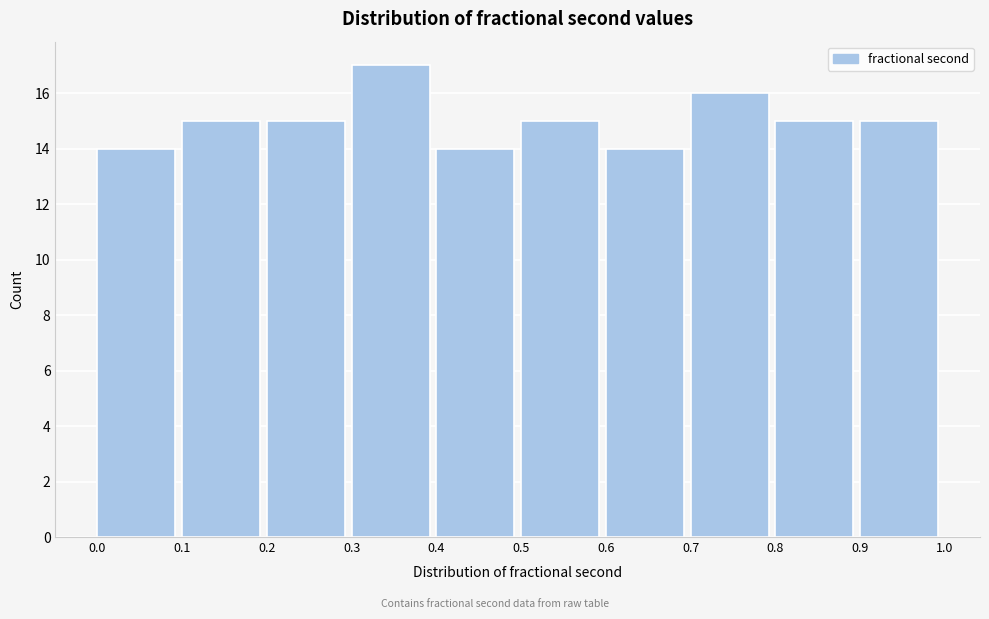

Reading left to right, transcribe this chart: for each bar, give the range it covers on the x-axis and its height. The values are not printed on the chart, so give them approximately, as read against the axis.

0.0 to 0.1: 14
0.1 to 0.2: 15
0.2 to 0.3: 15
0.3 to 0.4: 17
0.4 to 0.5: 14
0.5 to 0.6: 15
0.6 to 0.7: 14
0.7 to 0.8: 16
0.8 to 0.9: 15
0.9 to 1.0: 15